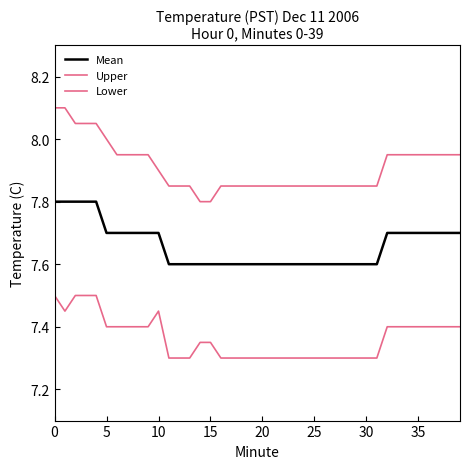

How many series are shown in this chart?

3